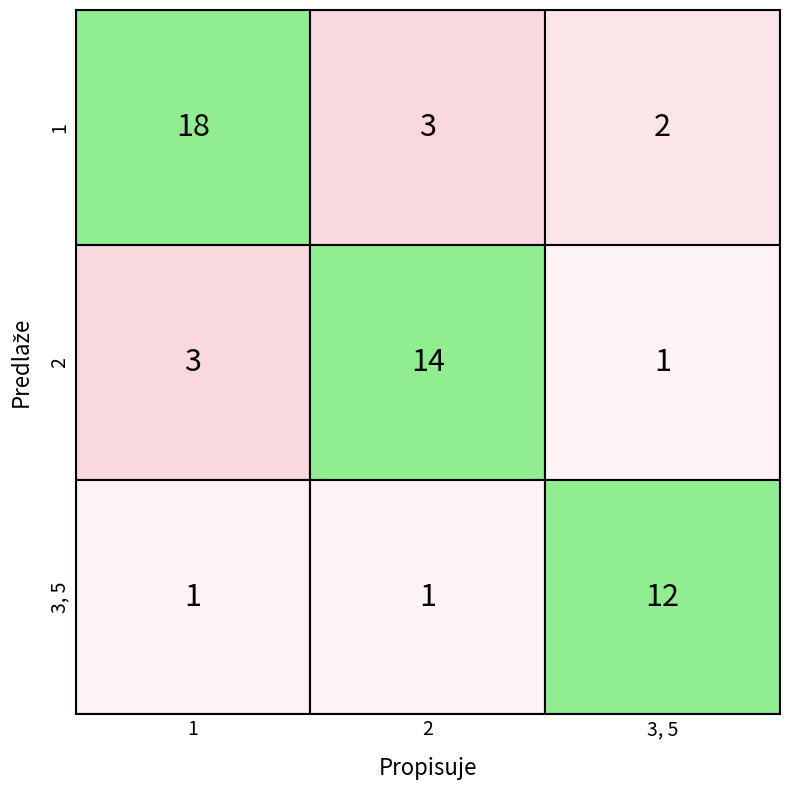

Where is 2 nearest to the value 7?

1